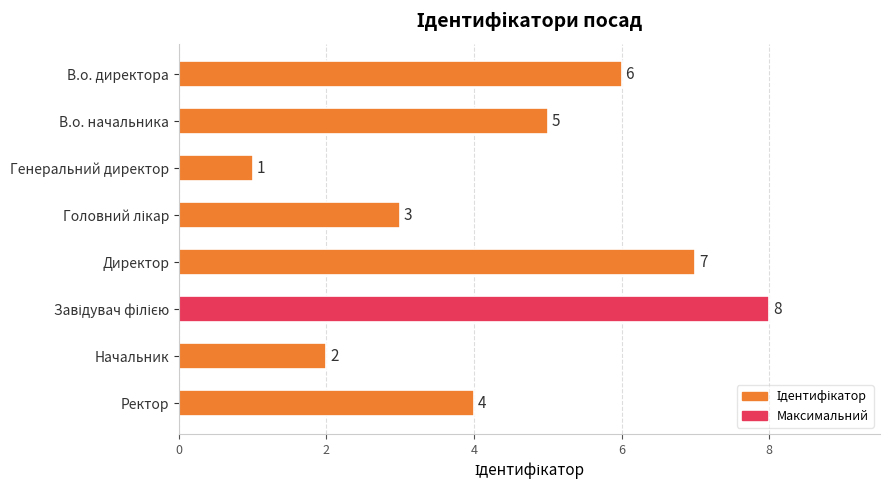

Which category has the lowest value across all series?

Генеральний директор